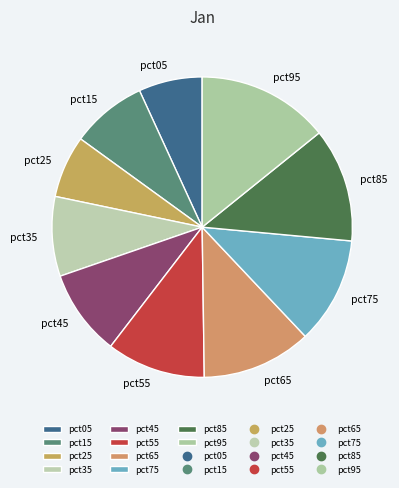

Do pct85 and pct15 together represent more than half of the pie?

No